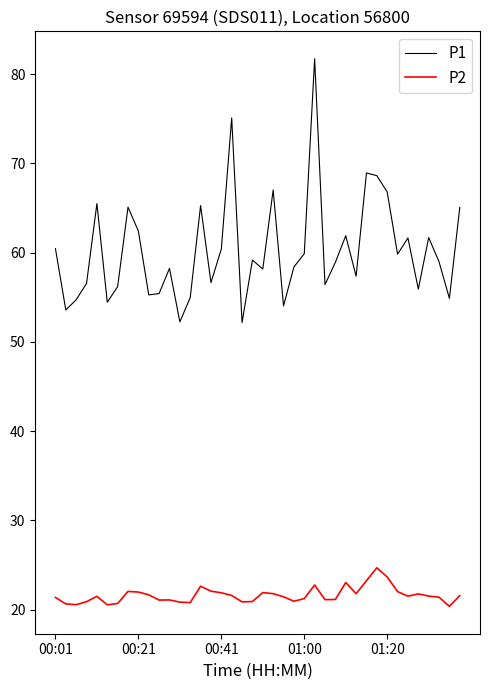

True or false: P2 and P1 intersect in this chart.

False